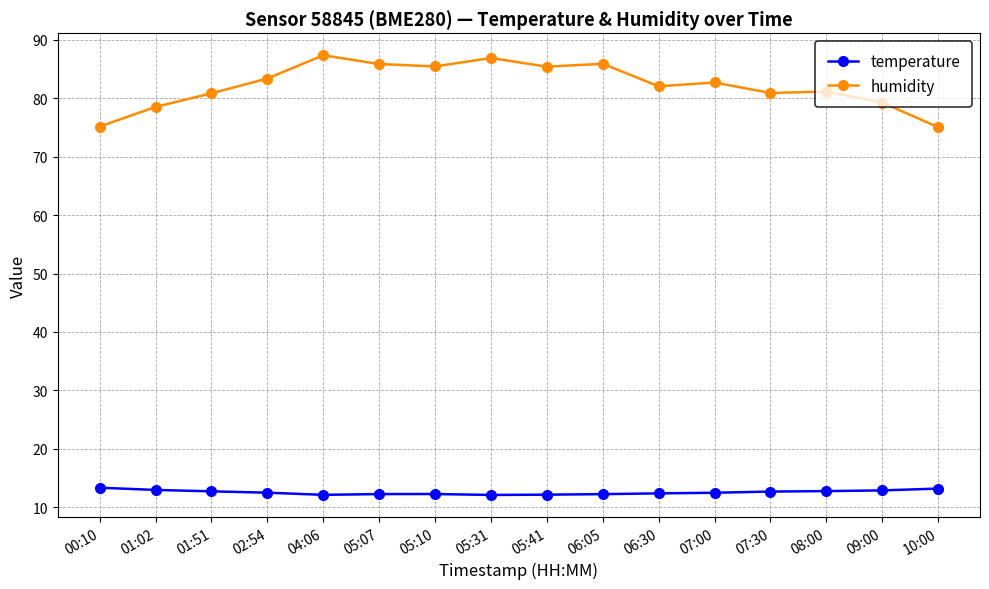

True or false: humidity and temperature intersect in this chart.

False